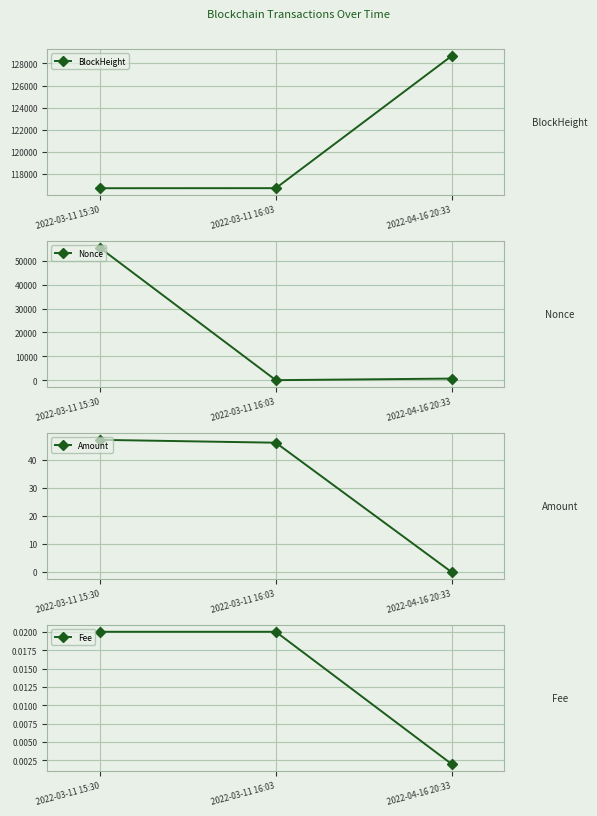

Reading left to right, list all the values displayed in this chart.

BlockHeight: 116718.0	116723.0	128682.0
Nonce: 55405.0	0.0	664.0
Amount: 47.1	46.1	0.0
Fee: 0.0	0.0	0.0